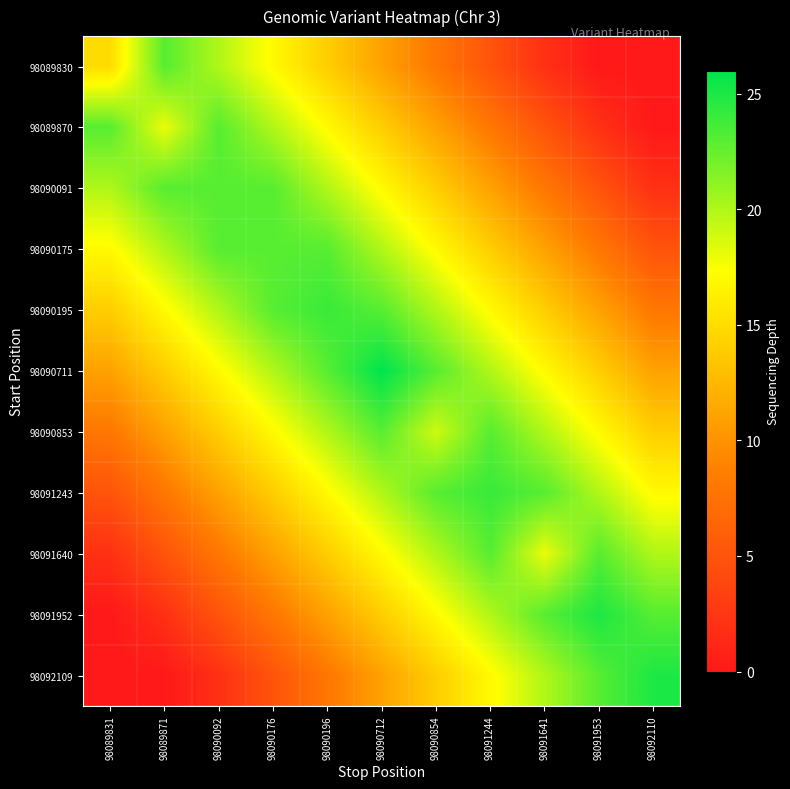

Reading left to right, what are all the values shown in this chart?

98089830: 98089831=15	98089871=23	98090092=20	98090176=17	98090196=14	98090712=11	98090854=8	98091244=5	98091641=2	98091953=0	98092110=0
98089870: 98089831=23	98089871=18	98090092=23	98090176=20	98090196=17	98090712=14	98090854=11	98091244=8	98091641=5	98091953=2	98092110=0
98090091: 98089831=20	98089871=23	98090092=23	98090176=23	98090196=20	98090712=17	98090854=14	98091244=11	98091641=8	98091953=5	98092110=2
98090175: 98089831=17	98089871=20	98090092=23	98090176=23	98090196=23	98090712=20	98090854=17	98091244=14	98091641=11	98091953=8	98092110=5
98090195: 98089831=14	98089871=17	98090092=20	98090176=23	98090196=24	98090712=23	98090854=20	98091244=17	98091641=14	98091953=11	98092110=8
98090711: 98089831=11	98089871=14	98090092=17	98090176=20	98090196=23	98090712=26	98090854=23	98091244=20	98091641=17	98091953=14	98092110=11
98090853: 98089831=8	98089871=11	98090092=14	98090176=17	98090196=20	98090712=23	98090854=19	98091244=23	98091641=20	98091953=17	98092110=14
98091243: 98089831=5	98089871=8	98090092=11	98090176=14	98090196=17	98090712=20	98090854=23	98091244=24	98091641=23	98091953=20	98092110=17
98091640: 98089831=2	98089871=5	98090092=8	98090176=11	98090196=14	98090712=17	98090854=20	98091244=23	98091641=18	98091953=23	98092110=20
98091952: 98089831=0	98089871=2	98090092=5	98090176=8	98090196=11	98090712=14	98090854=17	98091244=20	98091641=23	98091953=25	98092110=23
98092109: 98089831=0	98089871=0	98090092=2	98090176=5	98090196=8	98090712=11	98090854=14	98091244=17	98091641=20	98091953=23	98092110=25